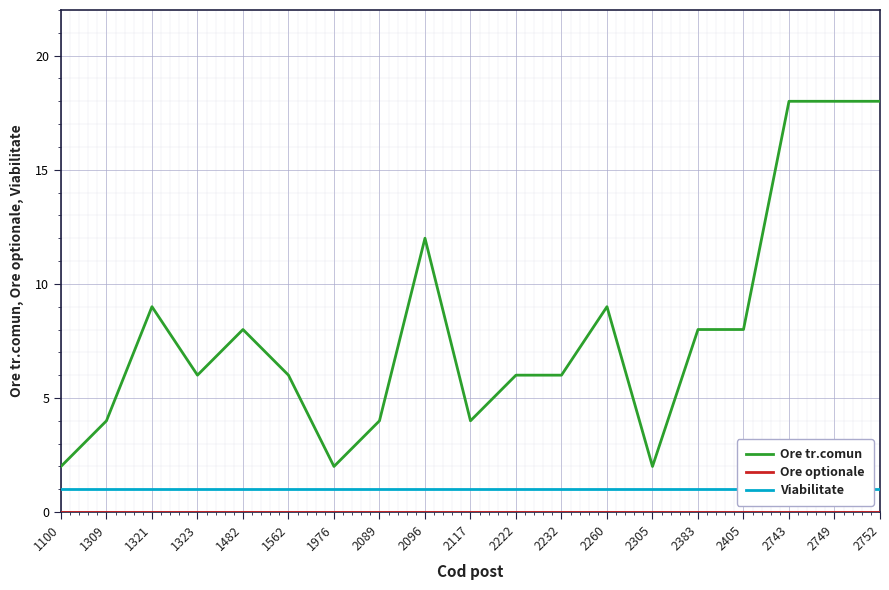

Is this an area chart (filled region under the line)?

No